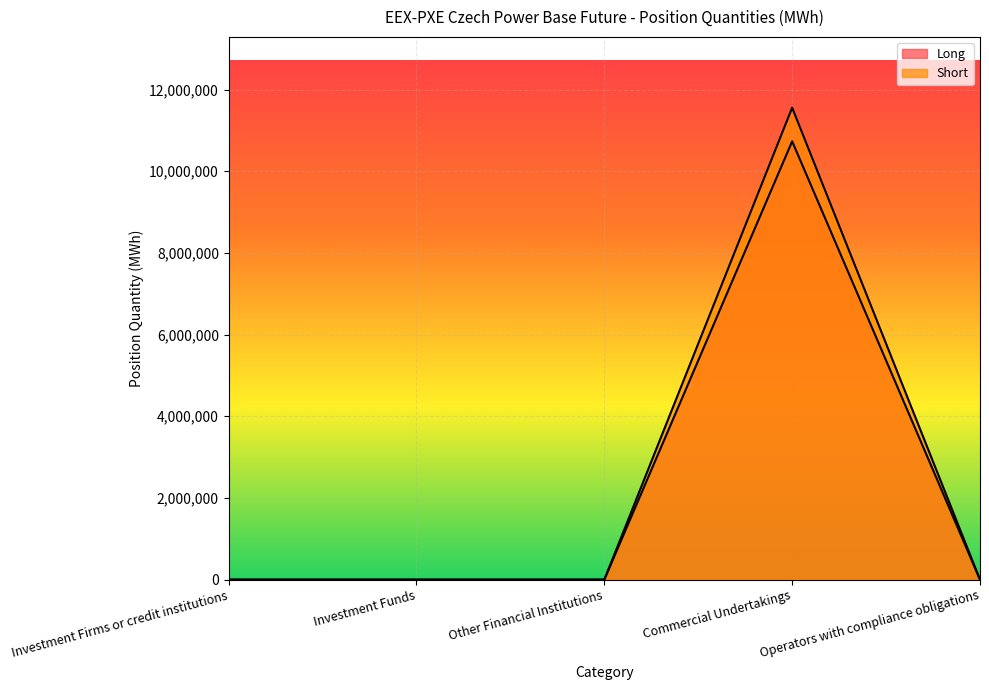

Which has a higher value, Operators with compliance obligations or Commercial Undertakings?

Commercial Undertakings